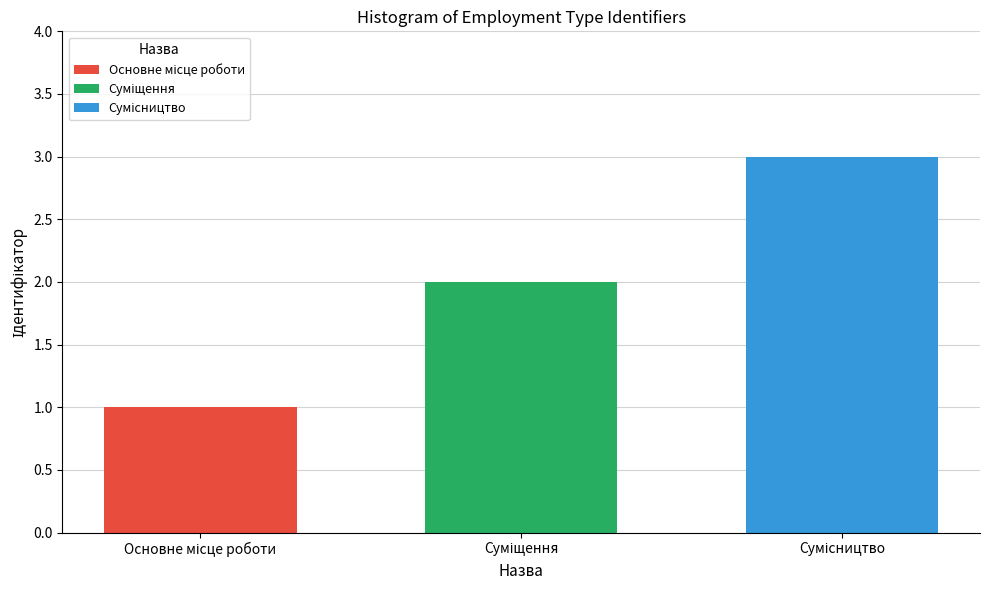

What is the greatest value displayed?

3